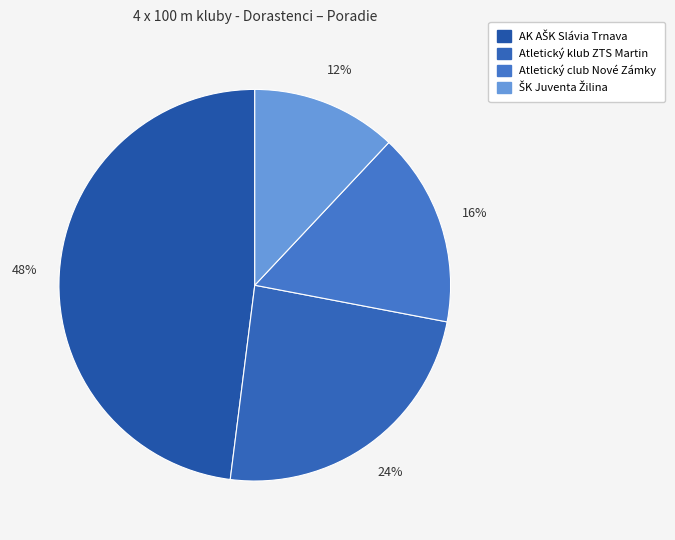

Count the number of slices in the pie.

4